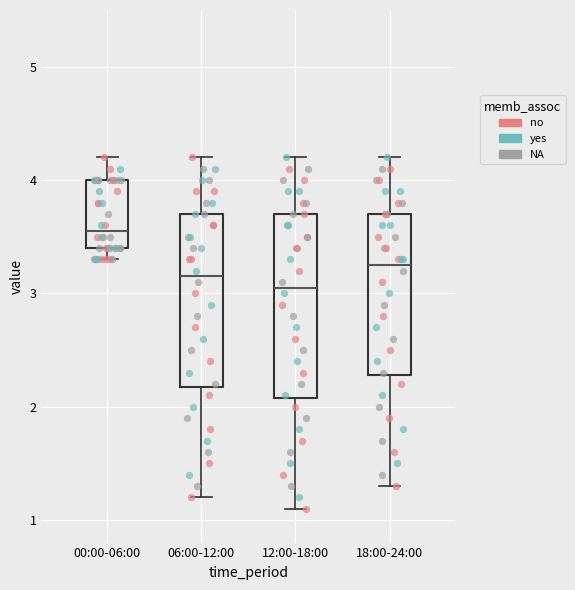

Reading left to right, read every box against the y-axis: the position of its median line, the range the box covers, and the ends of its whiskers. The values are not printed on the chart, so give them approximately, as read against the axis.

00:00-06:00: median 3.6, box 3.4 to 4.0, whiskers 3.3 to 4.2
06:00-12:00: median 3.2, box 2.2 to 3.7, whiskers 1.2 to 4.2
12:00-18:00: median 3.1, box 2.1 to 3.7, whiskers 1.1 to 4.2
18:00-24:00: median 3.3, box 2.3 to 3.7, whiskers 1.3 to 4.2